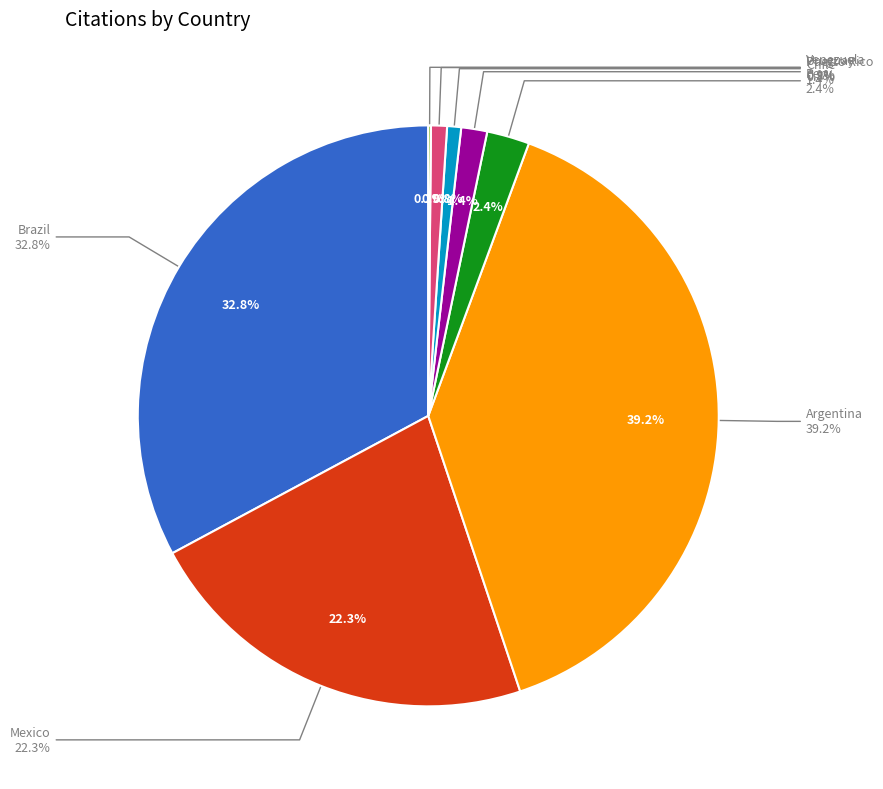

What is the change in value from Brazil to Chile?

-848